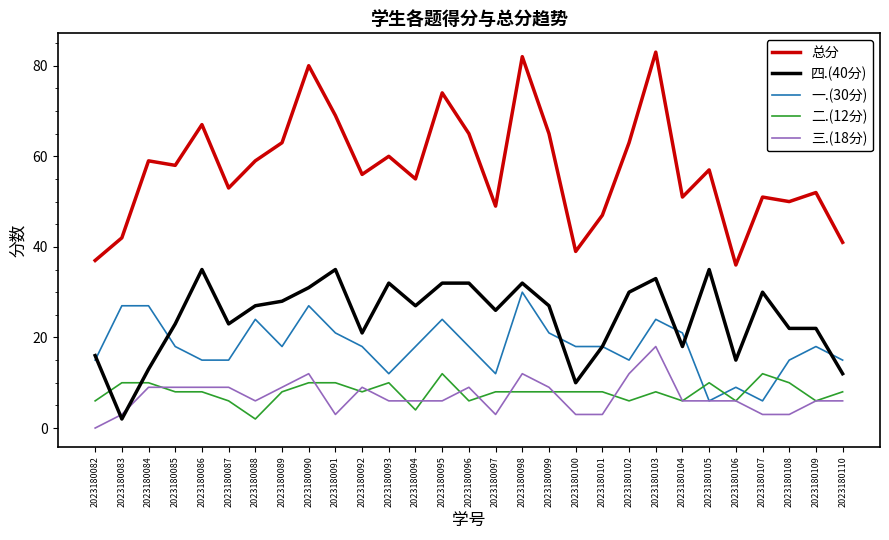

Reading left to right, list all the values displayed in this chart.

总分: 37	42	59	58	67	53	59	63	80	69	56	60	55	74	65	49	82	65	39	47	63	83	51	57	36	51	50	52	41
四.(40分): 16	2	13	23	35	23	27	28	31	35	21	32	27	32	32	26	32	27	10	18	30	33	18	35	15	30	22	22	12
一.(30分): 15	27	27	18	15	15	24	18	27	21	18	12	18	24	18	12	30	21	18	18	15	24	21	6	9	6	15	18	15
二.(12分): 6	10	10	8	8	6	2	8	10	10	8	10	4	12	6	8	8	8	8	8	6	8	6	10	6	12	10	6	8
三.(18分): 0	3	9	9	9	9	6	9	12	3	9	6	6	6	9	3	12	9	3	3	12	18	6	6	6	3	3	6	6